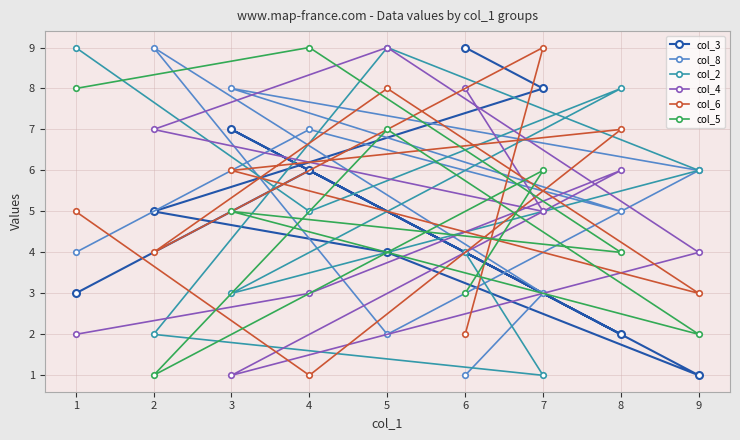

Is this an area chart (filled region under the line)?

No